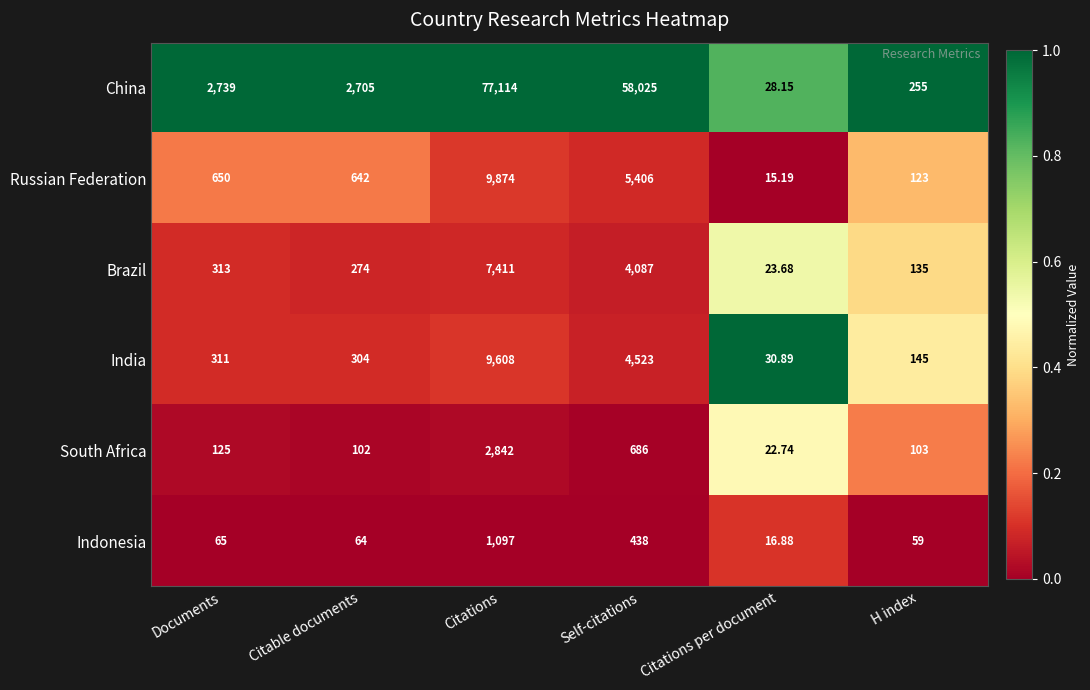

Rank the series at H index from lowest to highest value.

Indonesia, South Africa, Russian Federation, Brazil, India, China